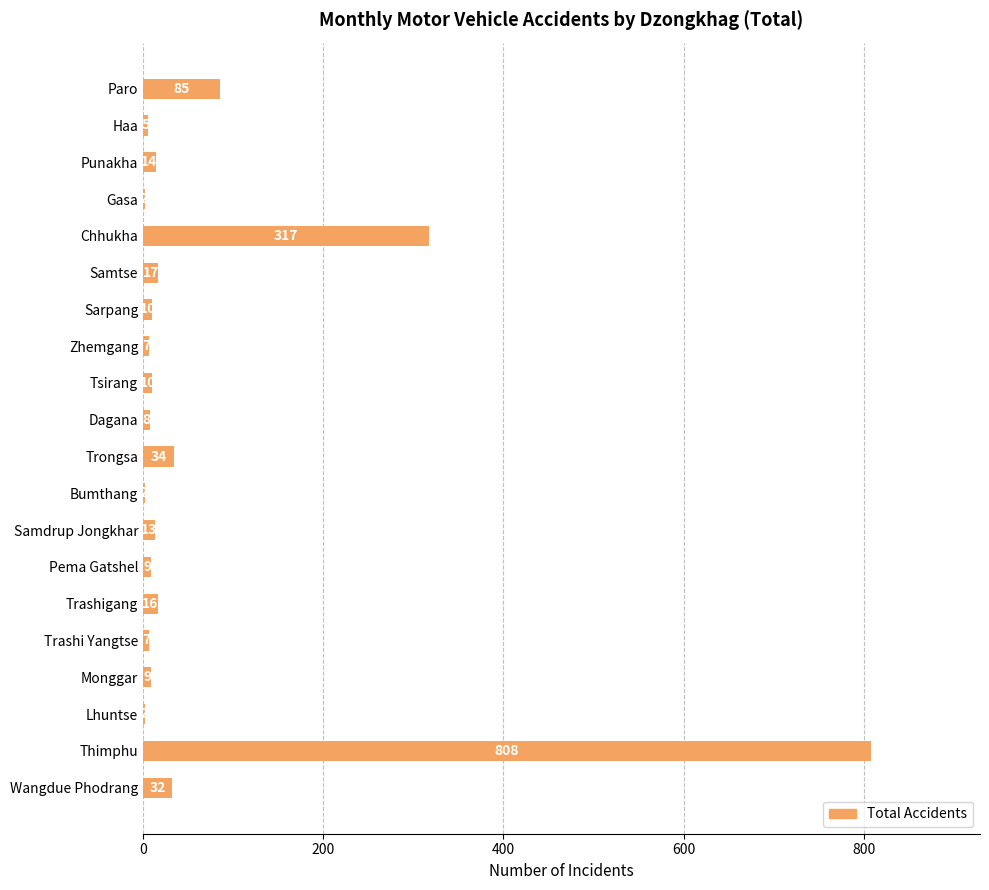

What is the average value?

70